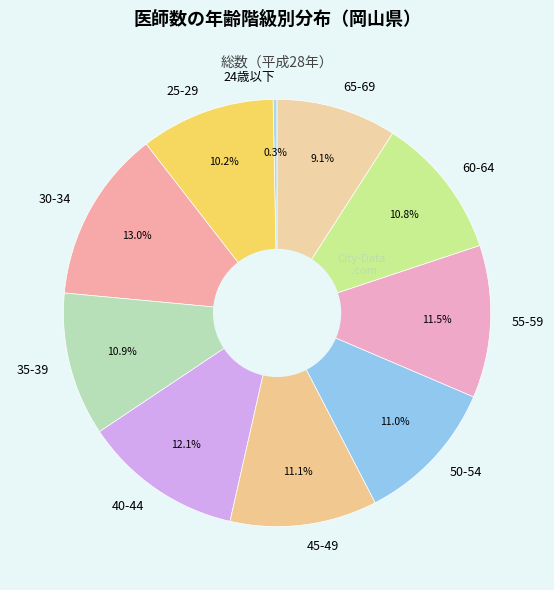

To the nearest percent, what is the combined percentage of 65-69 and 35-39?

20%